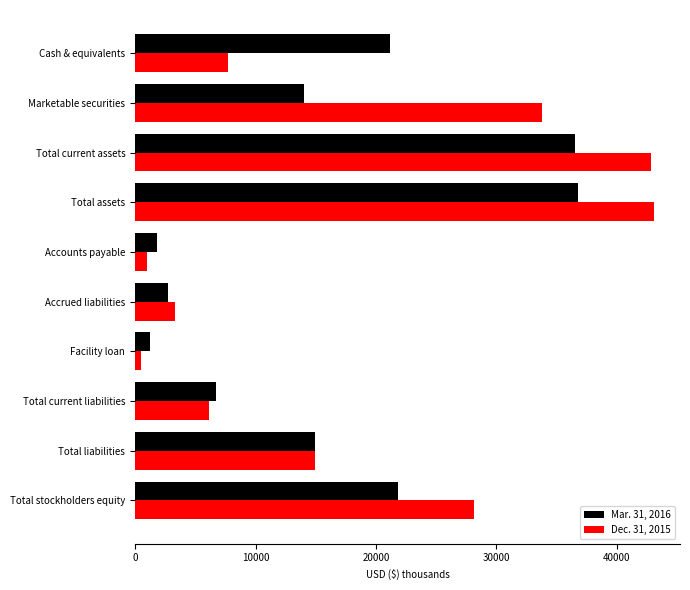

Which series has the largest range (max minus min)?

Dec. 31, 2015